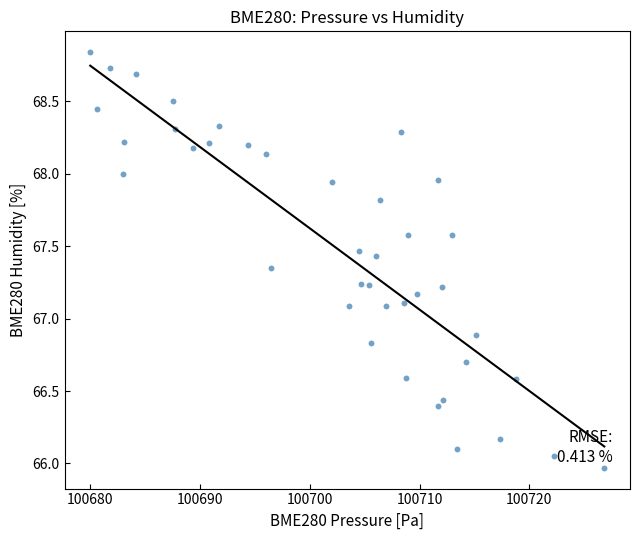

What is the range of X values (max minus min)?

46.9